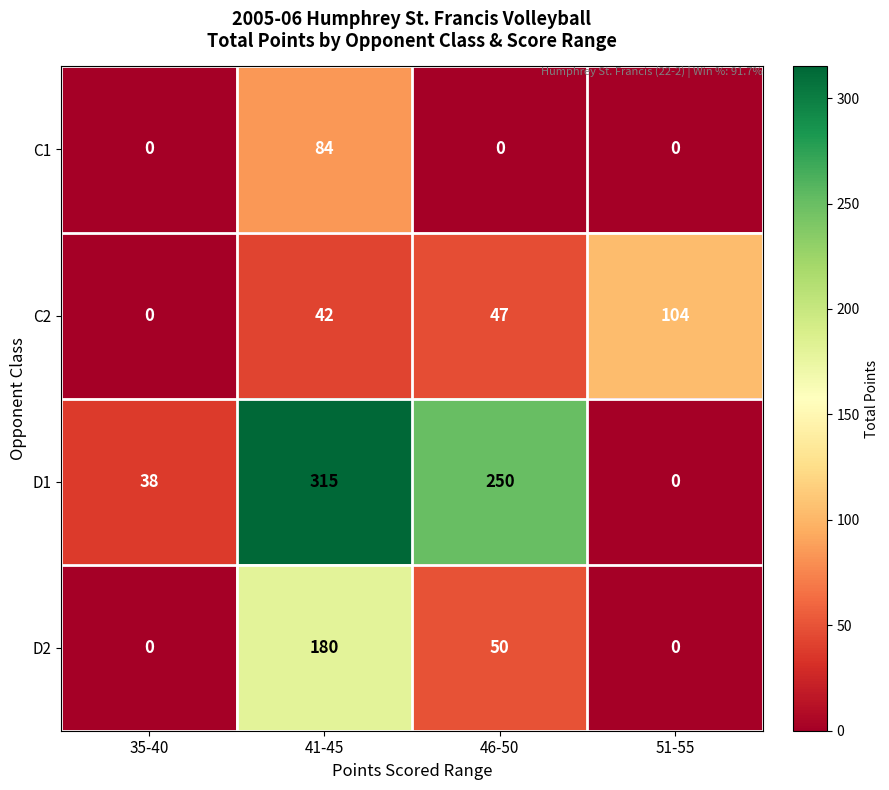

What is the greatest value displayed?

315